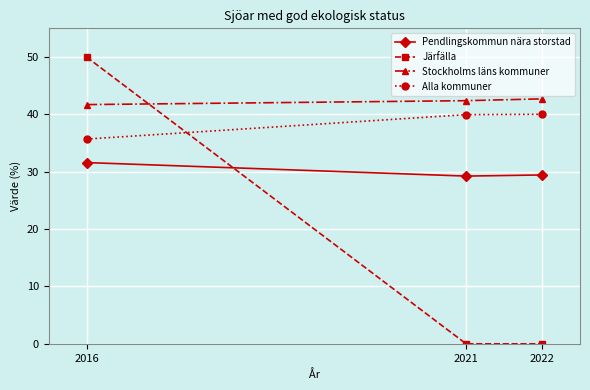

Which series has the largest total across all categories?

Stockholms läns kommuner